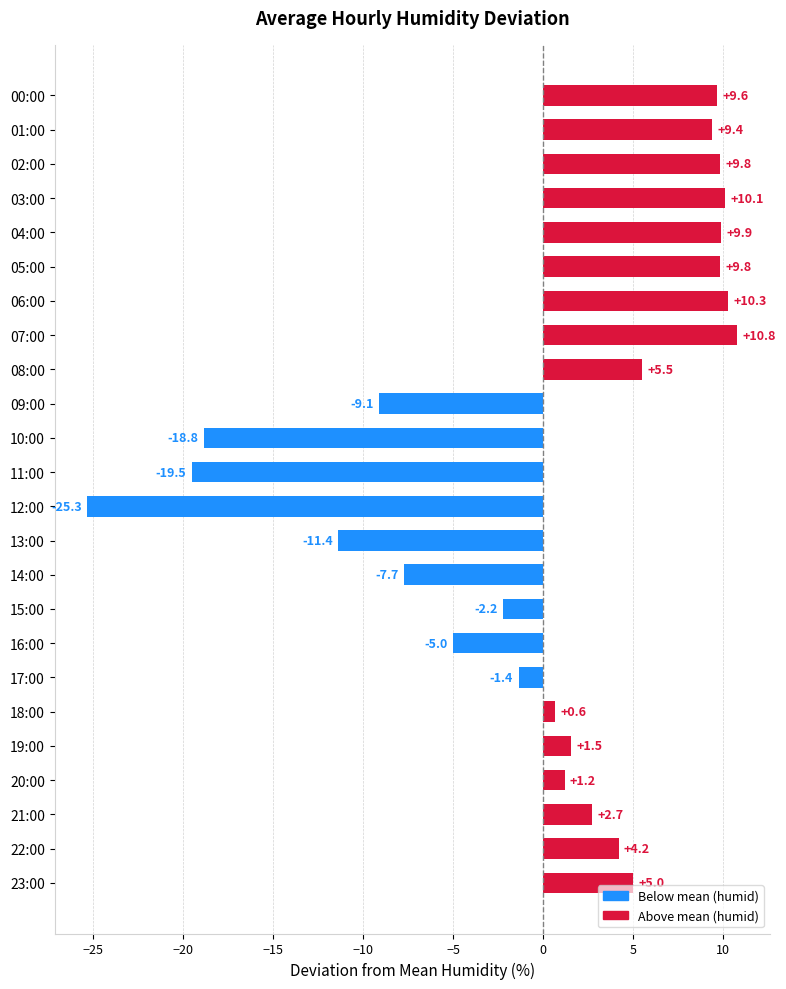

At which label is the value closest to -7?

14:00